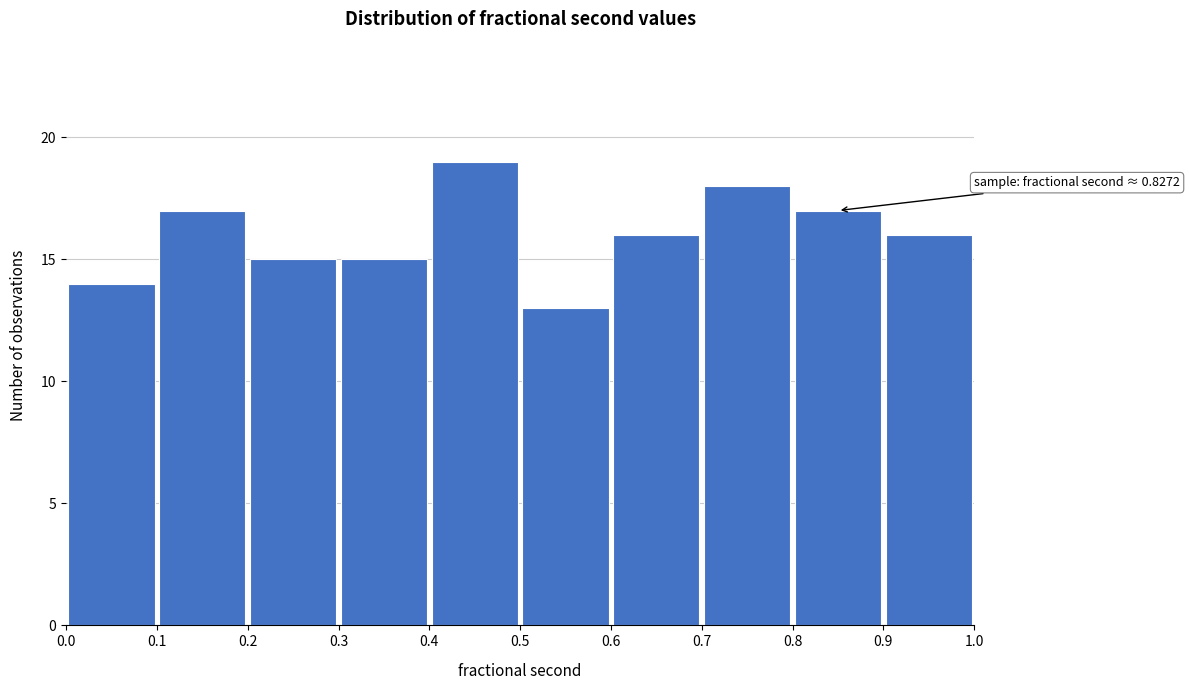

Which range on the x-axis has the tallest bar?

0.4 to 0.5